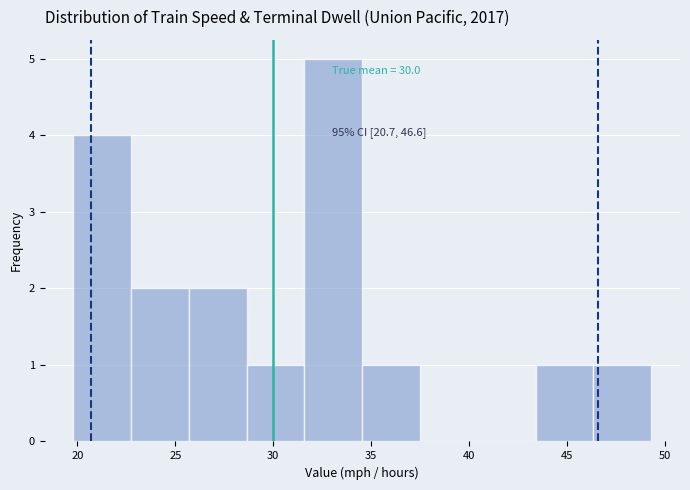

Over which range of the x-axis is the bar tallest?

31.60 to 34.55